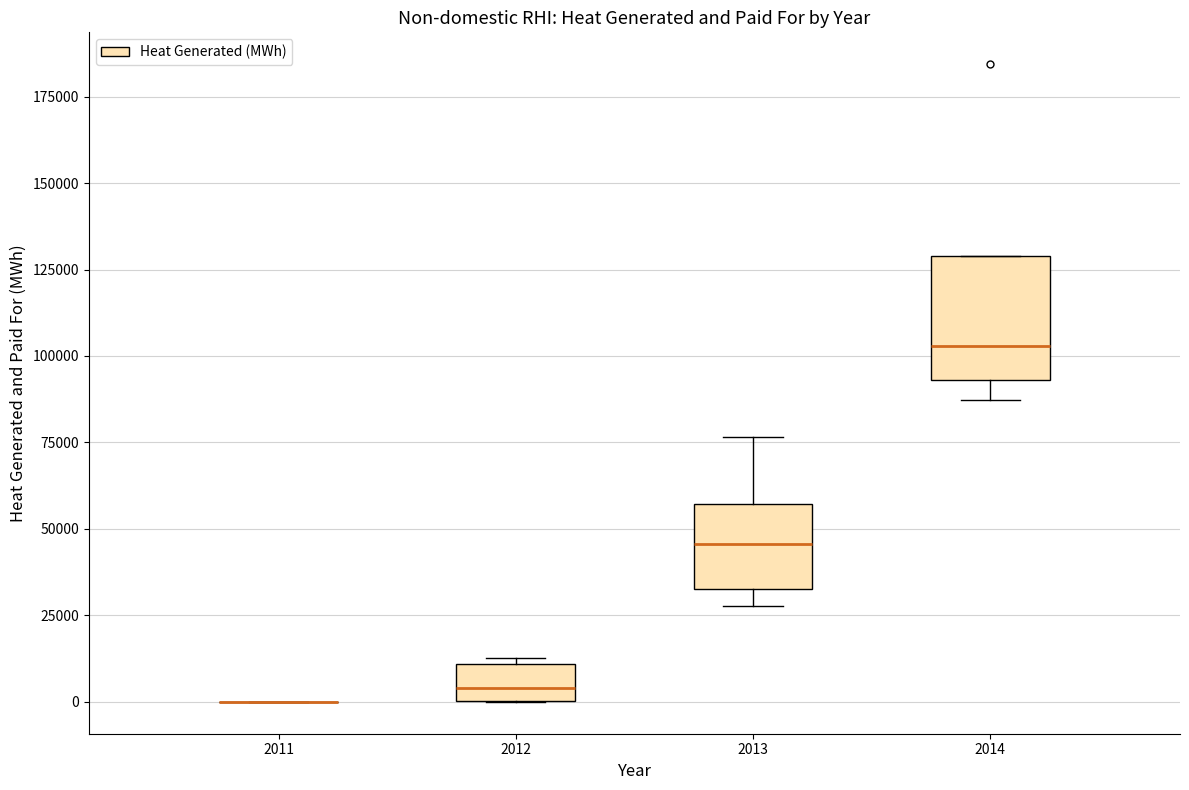

Reading left to right, transcribe this box plot: for each box, give where its median line is, the range the box spans, and where its two whiskers end, as read against the y-axis. The values are not printed on the chart, so give them approximately, as read against the axis.

2011: box collapsed to a line at 0, whiskers 0 to 0
2012: median 5000, box 0 to 10000, whiskers 0 to 15000
2013: median 45000, box 35000 to 55000, whiskers 30000 to 75000
2014: median 105000, box 95000 to 130000, whiskers 85000 to 130000